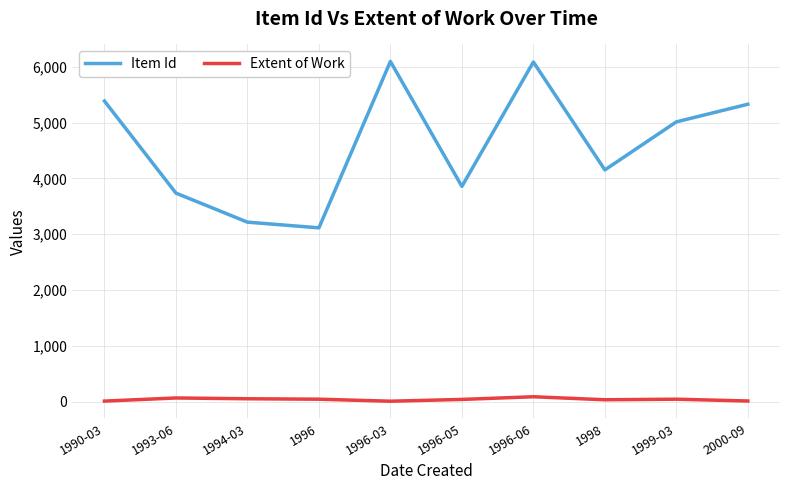

What value does the Item Id series have at 1998?

4153